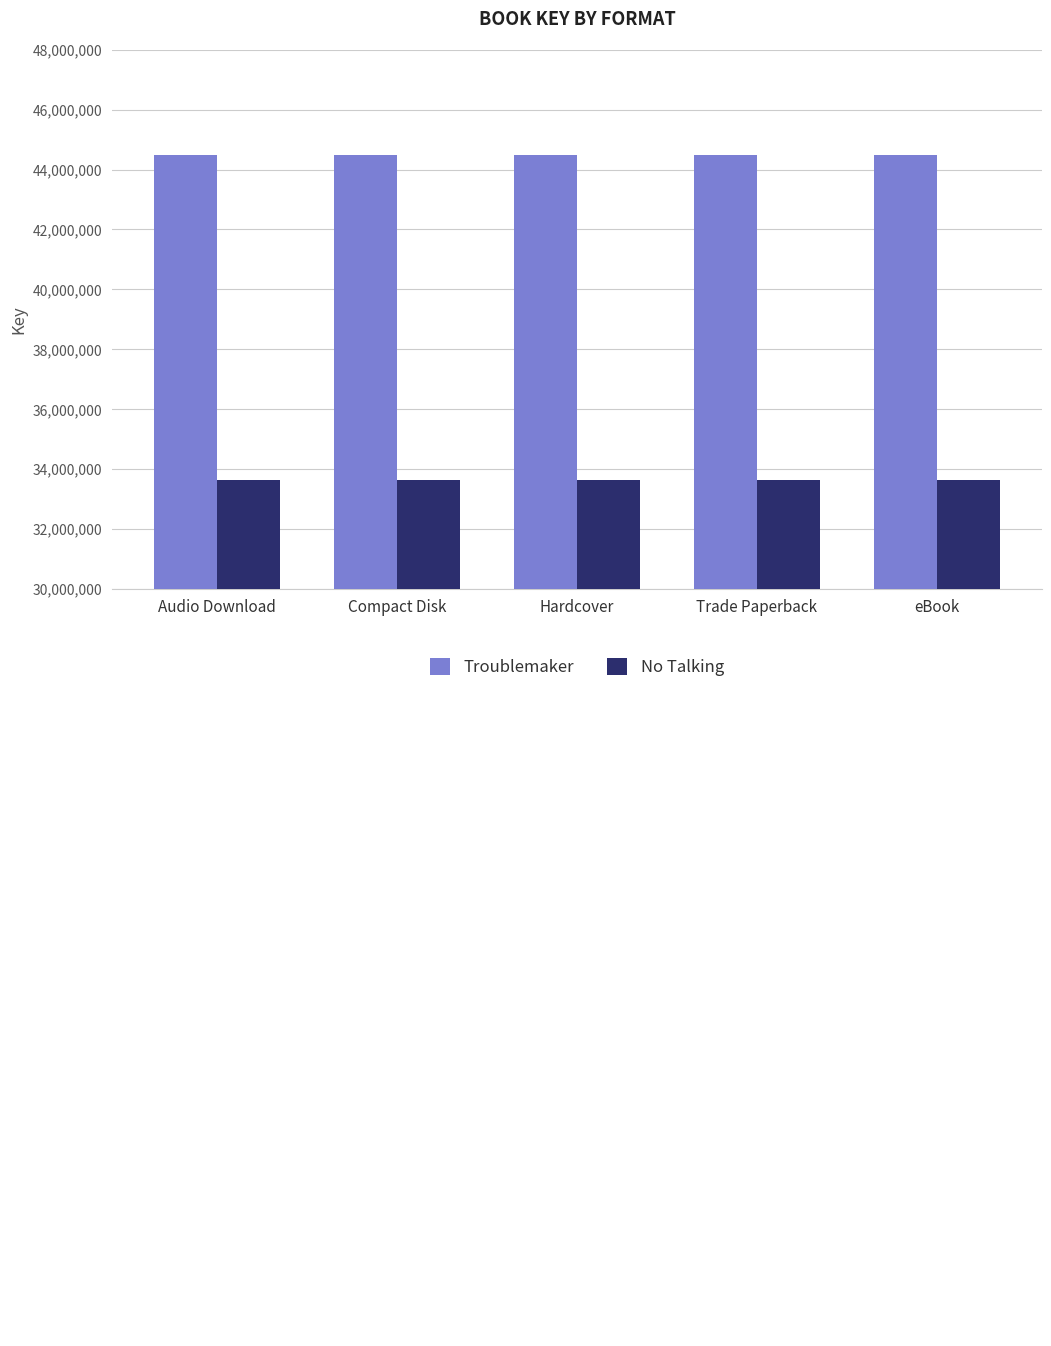

The No Talking series shows 33633402 at Trade Paperback. True or false?

True